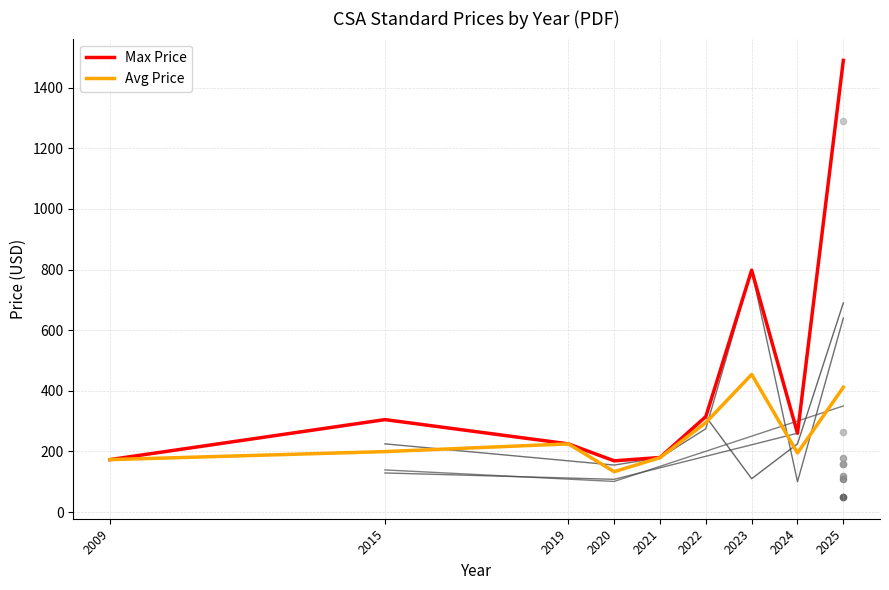

Which series has the largest total across all categories?

Max Price